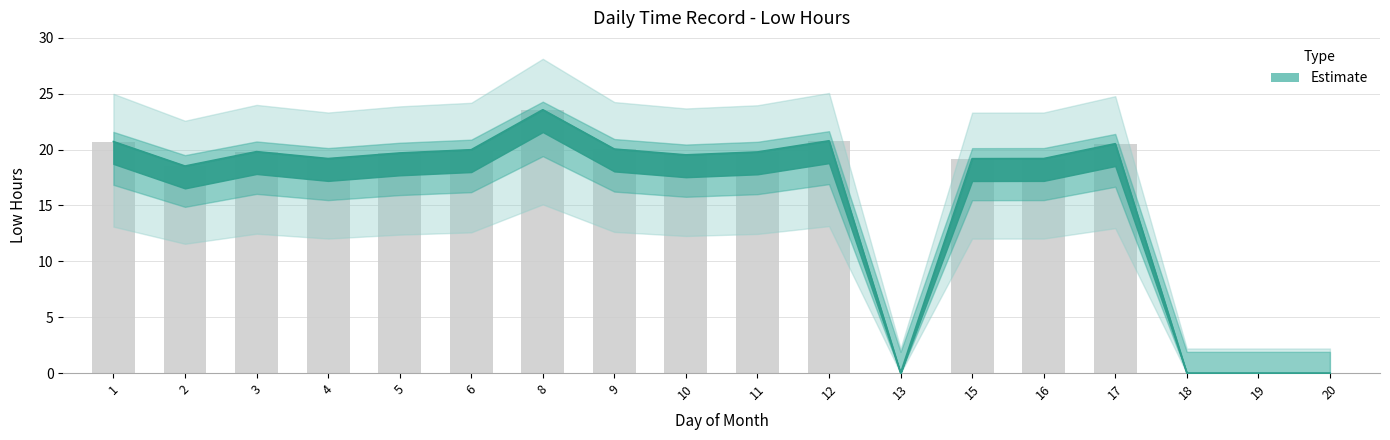

Reading left to right, transcribe all the data shown in this chart.

Low: 1=20.7	2=18.5	3=19.8	4=19.2	5=19.7	6=20.0	8=23.6	9=20.1	10=19.5	11=19.8	12=20.8	13=0.0	15=19.2	16=19.2	17=20.5	18=0.0	19=0.0	20=0.0
Low_upper: 1=20.7	2=18.5	3=19.8	4=19.2	5=19.7	6=20.0	8=23.6	9=20.1	10=19.5	11=19.8	12=20.8	13=0.0	15=19.2	16=19.2	17=20.5	18=0.0	19=0.0	20=0.0